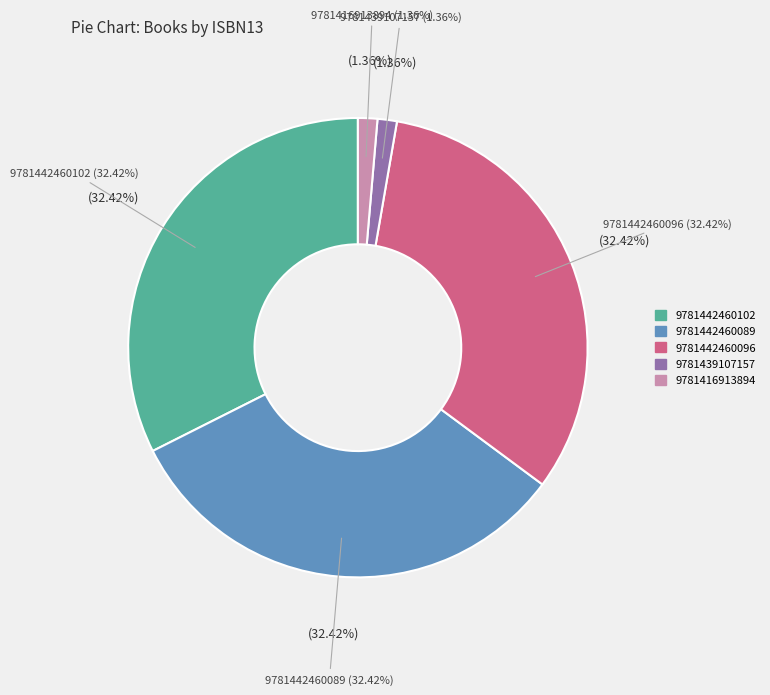

Which category has the biggest portion of the pie?

9781442460102